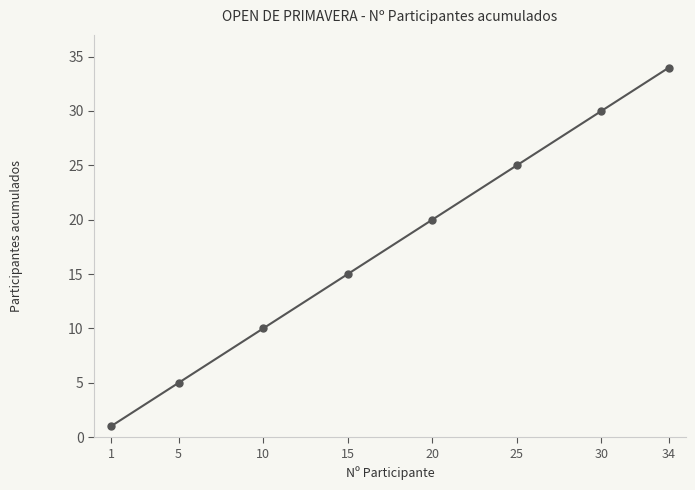

List the labels in order of value, smallest first.

1, 5, 10, 15, 20, 25, 30, 34